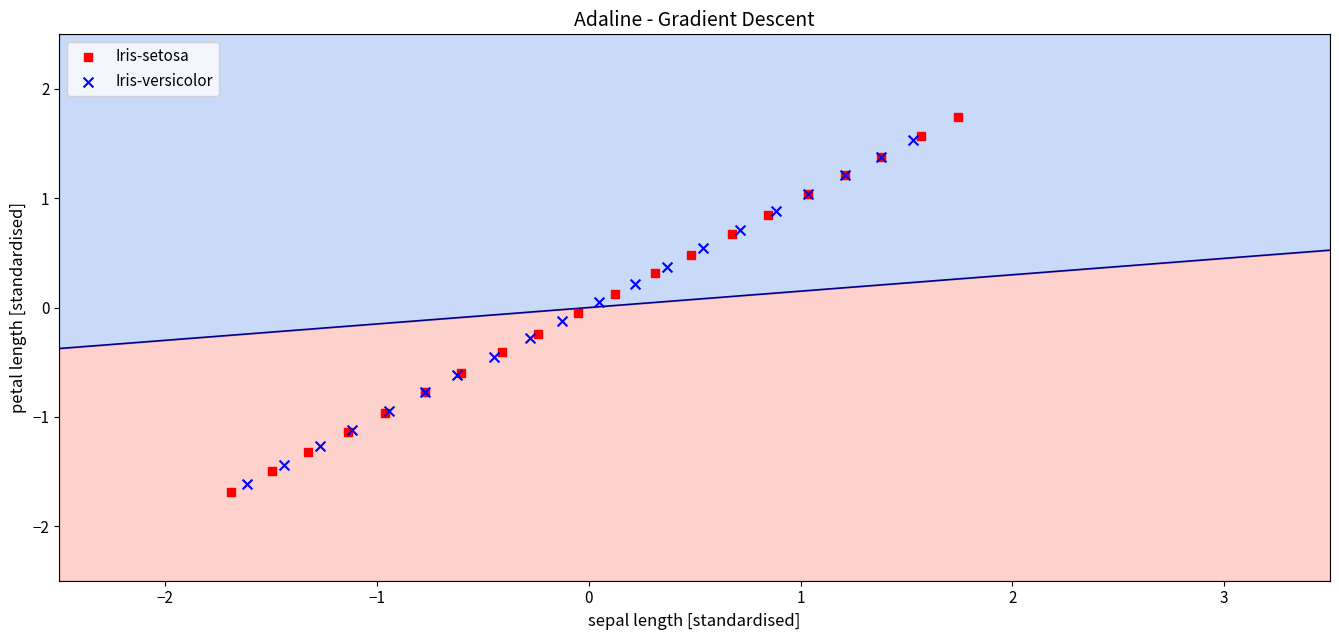

Which series reaches the maximum Y coordinate?

Iris-setosa